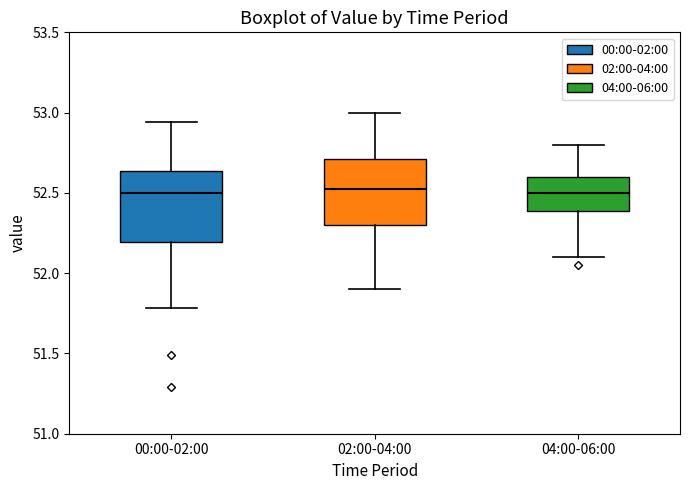

Where is the upper edge of the box for 04:00-06:00 on the y-axis? The values are not printed on the chart, so give them approximately, as read against the axis.

52.60